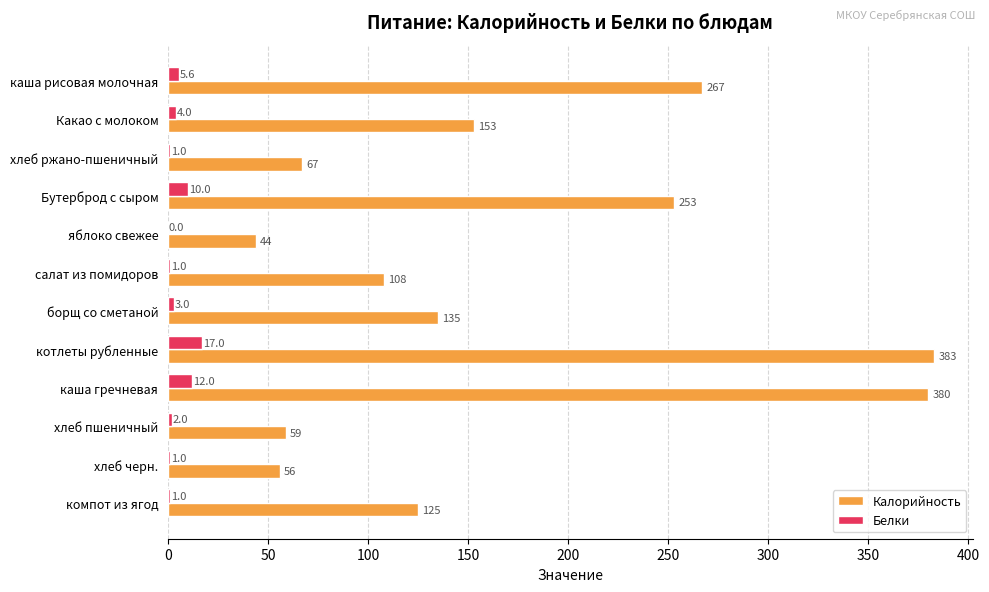

What are all the series names shown in the legend?

Калорийность, Белки